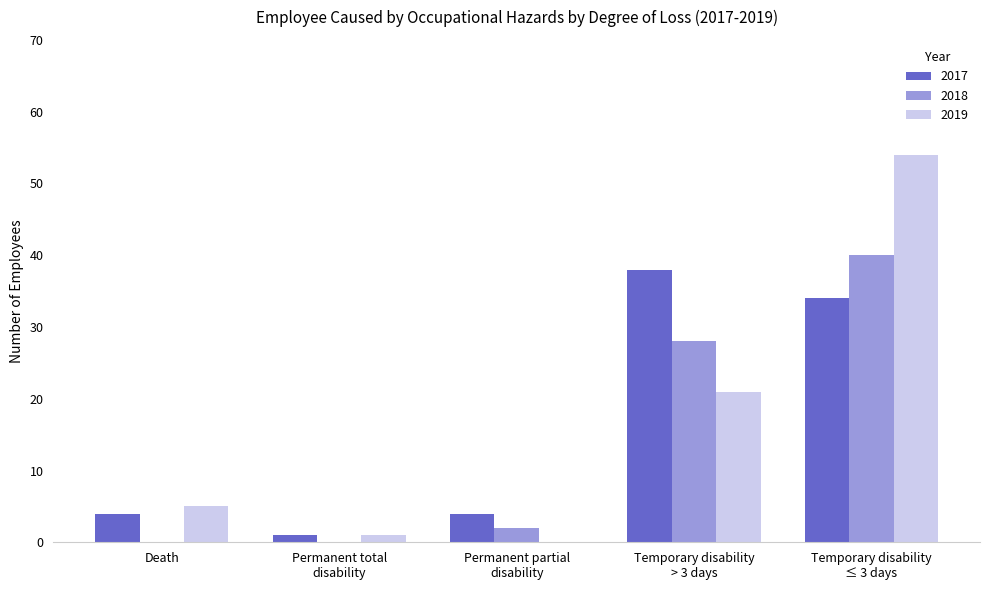

What is the greatest value displayed?

54